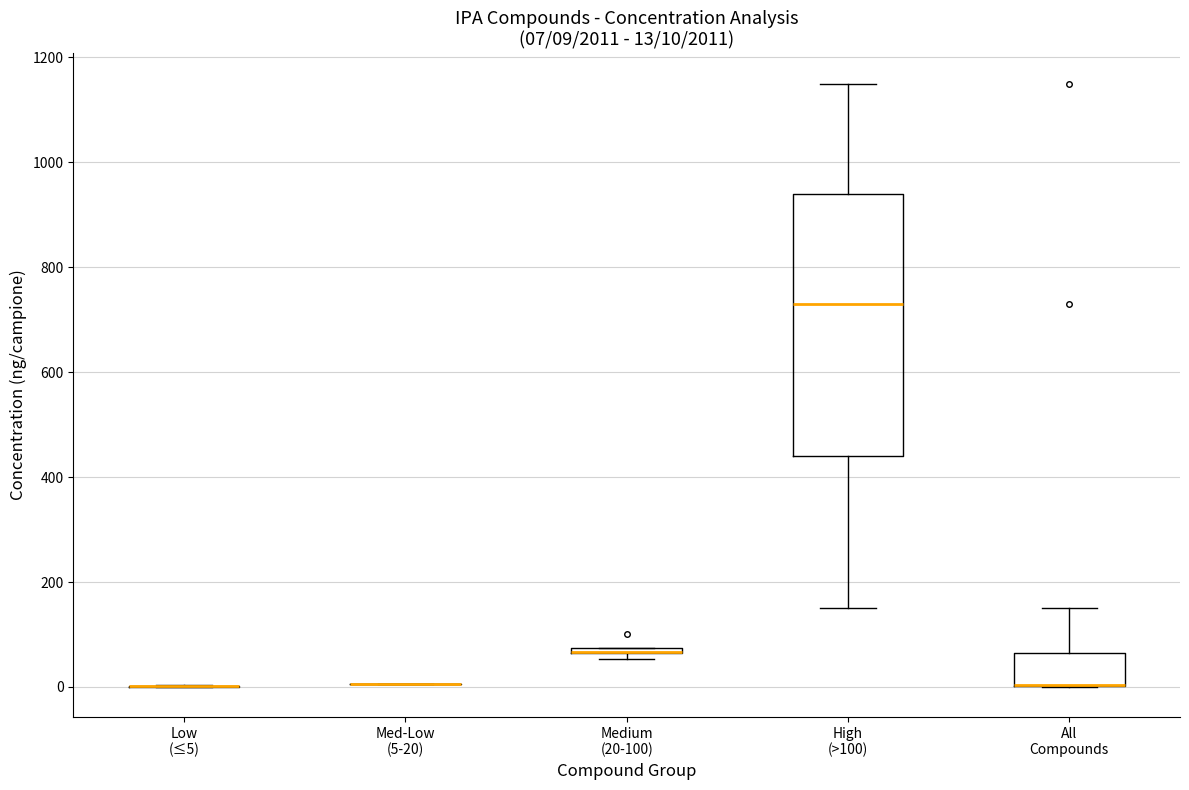

Comparing the boxes themselves (not the whiskers), which one is the tallest?

High (>100)